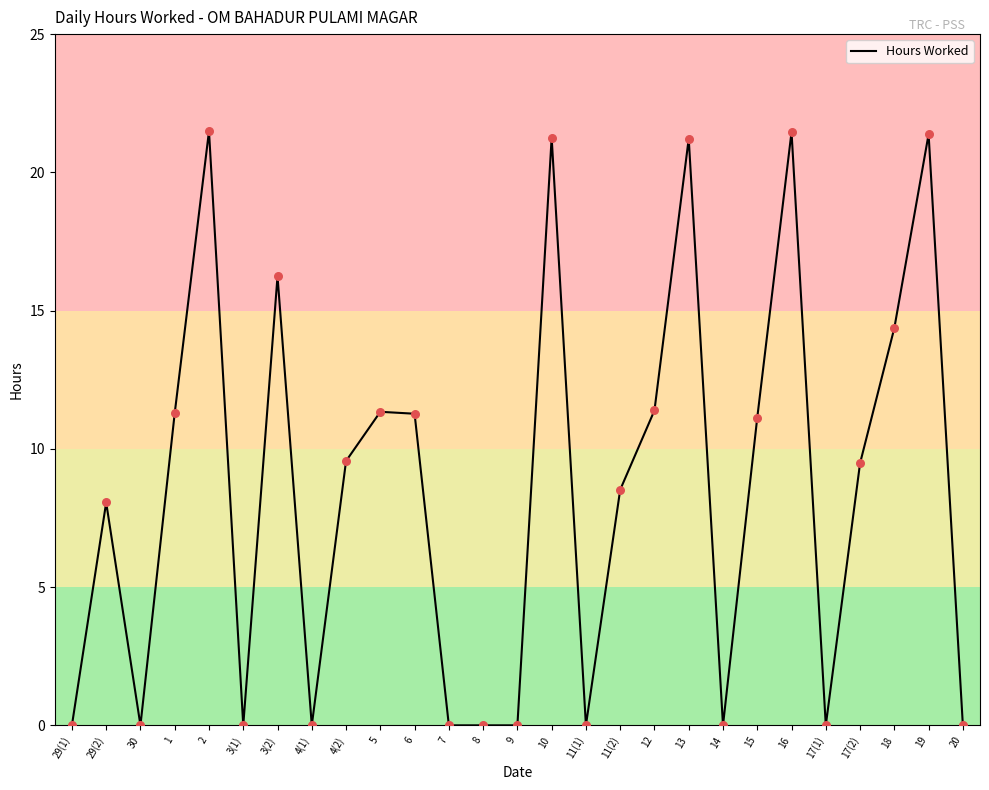

What is the ratio of the value at 10 to the value at 13?

1.0